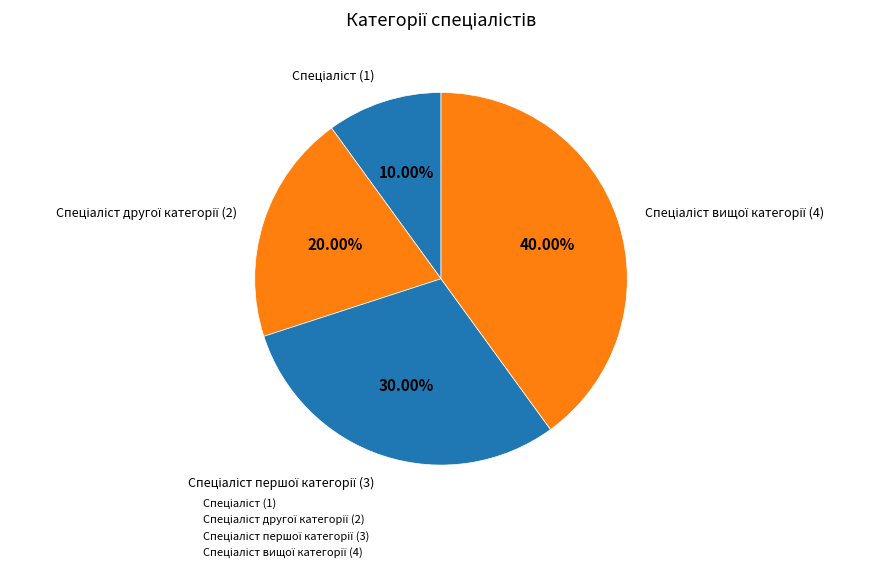

Count the number of slices in the pie.

4